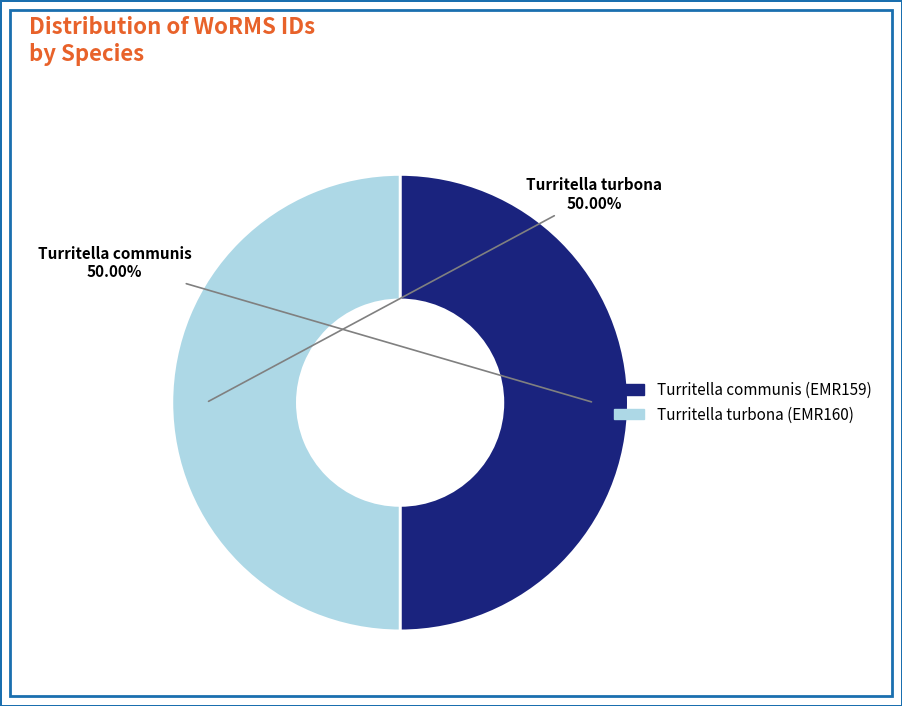

What is the ratio of the value at Turritella turbona (EMR160) to the value at Turritella communis (EMR159)?

1.0